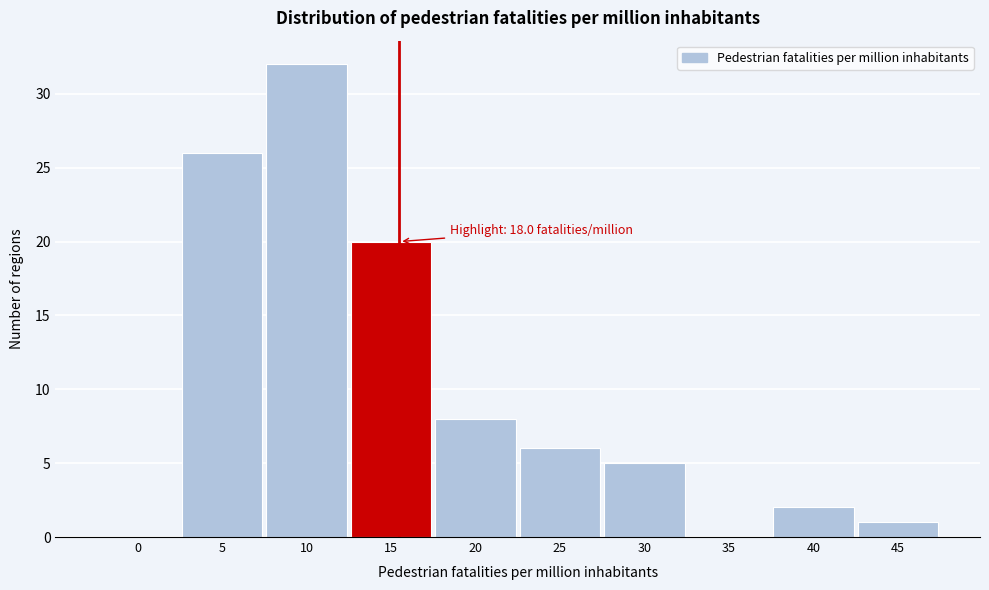

Reading left to right, what are all the values shown in this chart?

0=0	5=26	10=32	15=20	20=8	25=6	30=5	35=0	40=2	45=1